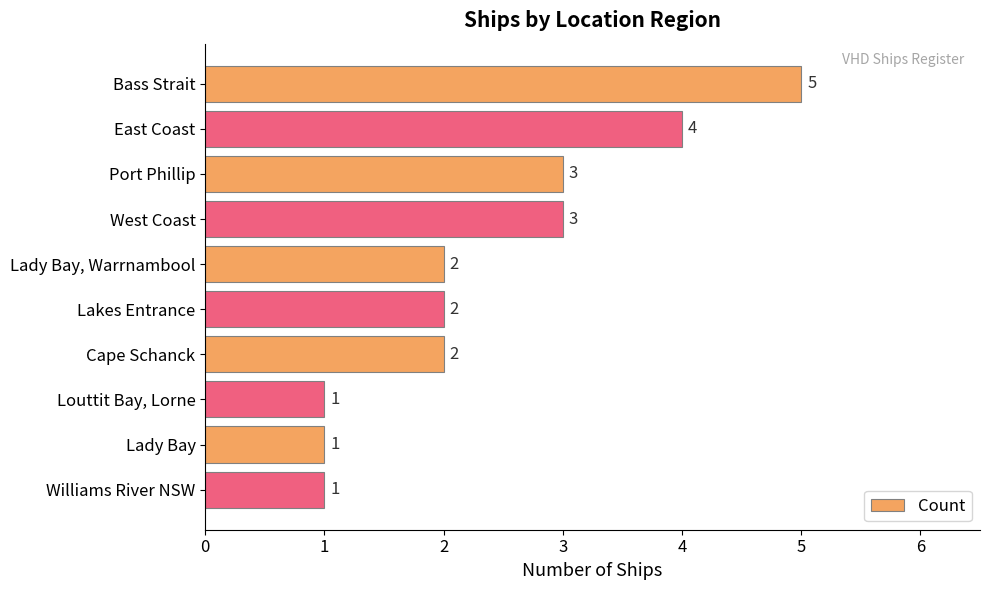

How many data points does each series have?

10